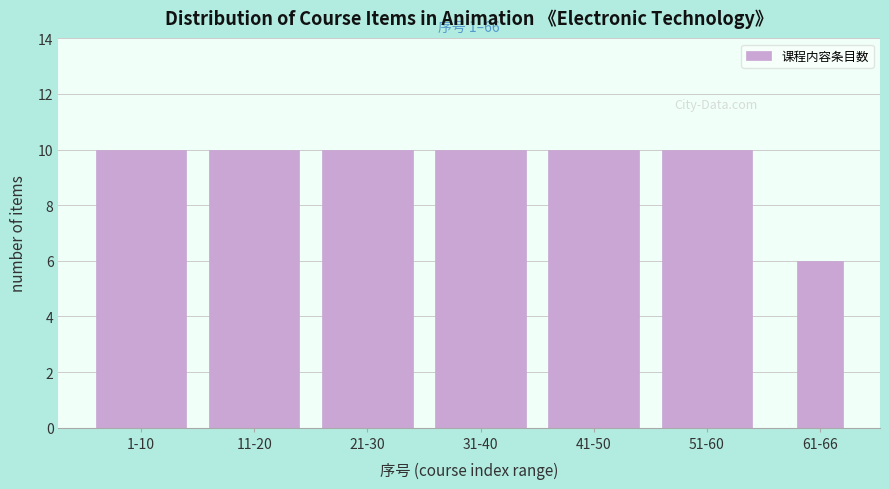

Reading left to right, what are all the values shown in this chart?

10	10	10	10	10	10	6